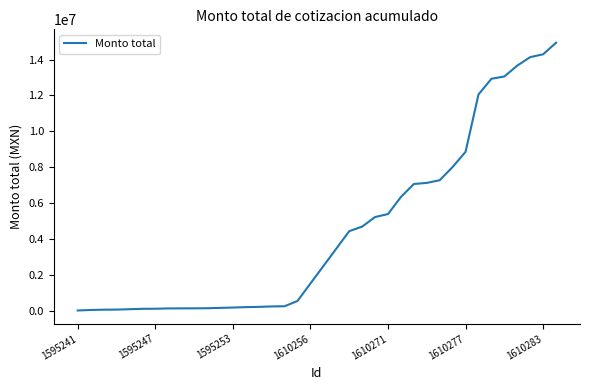

What is the difference between the maximum and minimum values?

14924025.8